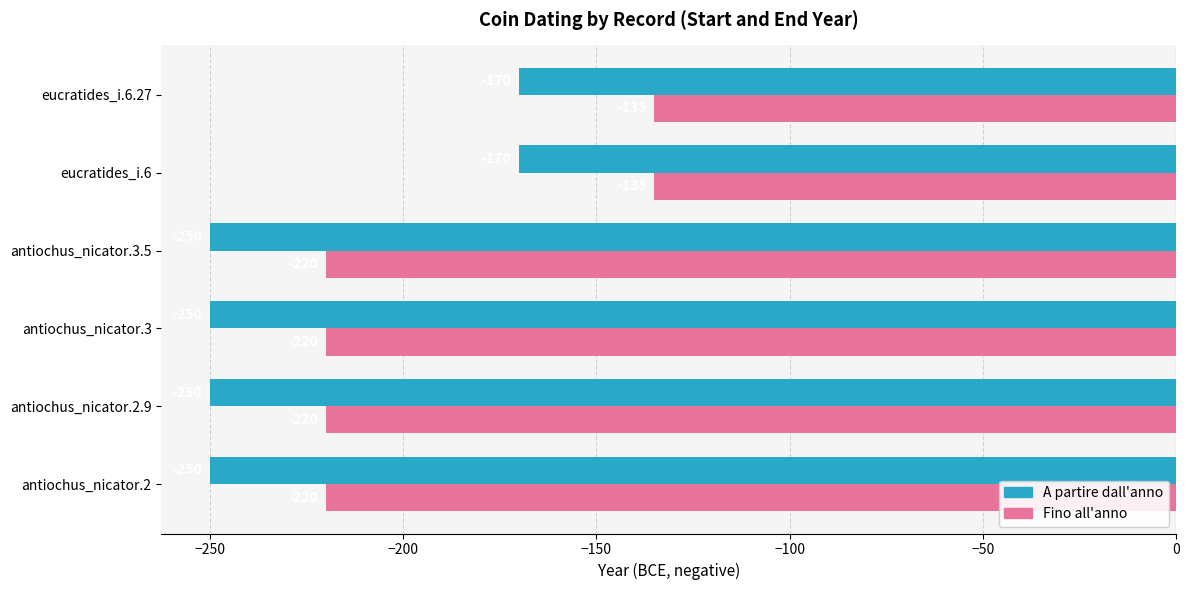

Which series changed the most between antiochus_nicator.3.5 and eucratides_i.6.27?

Fino all'anno